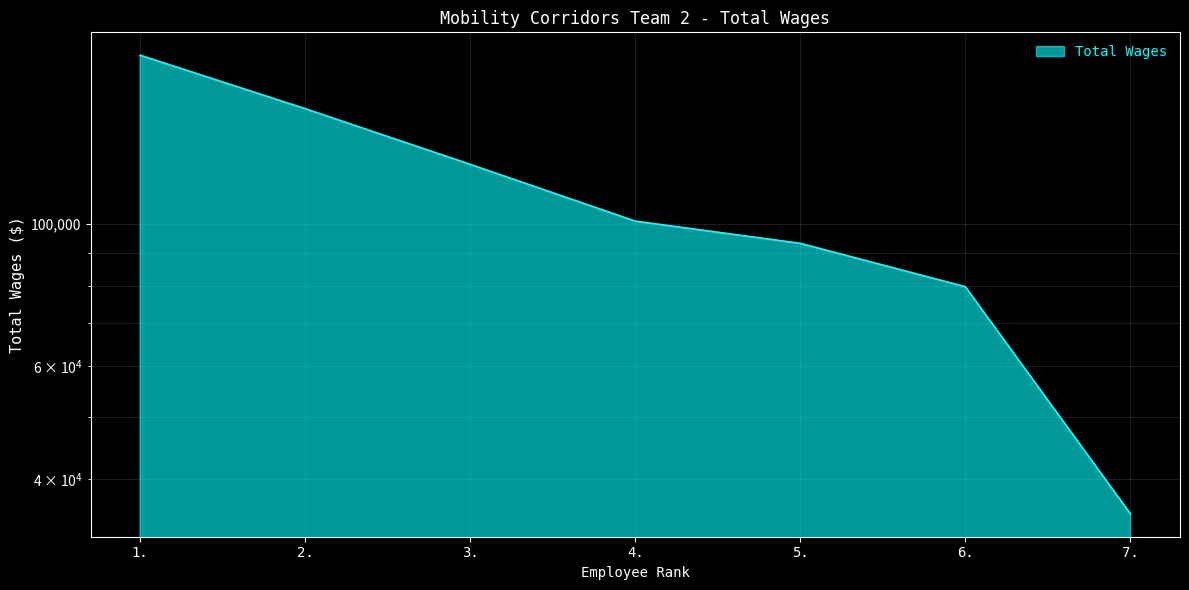

What is the label of the 2nd point from the right?

6.